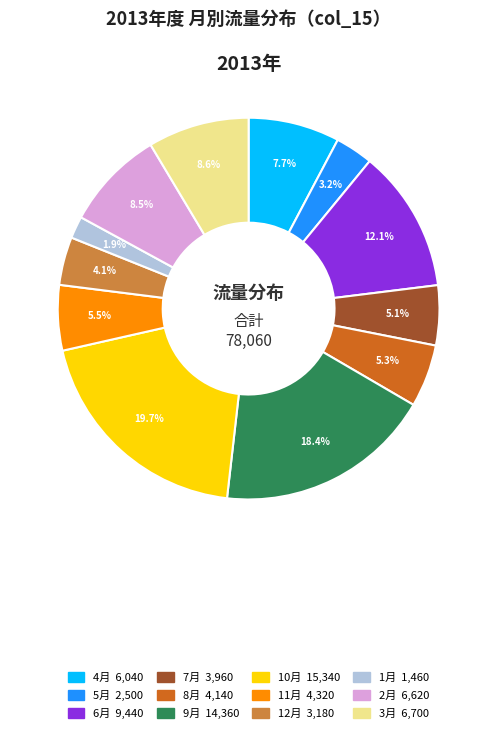

Count the number of slices in the pie.

12